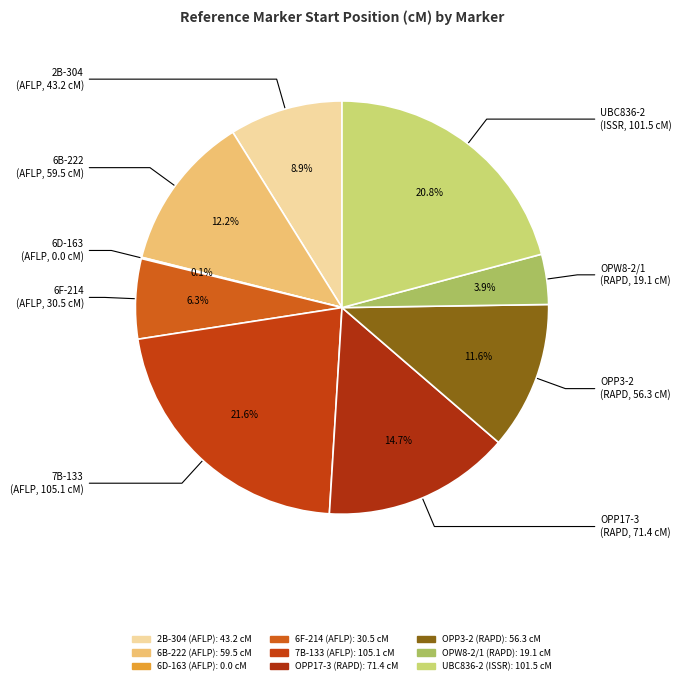

Rank the categories by value from highest to lowest.

7B-133 (AFLP), UBC836-2 (ISSR), OPP17-3 (RAPD), 6B-222 (AFLP), OPP3-2 (RAPD), 2B-304 (AFLP), 6F-214 (AFLP), OPW8-2/1 (RAPD), 6D-163 (AFLP)